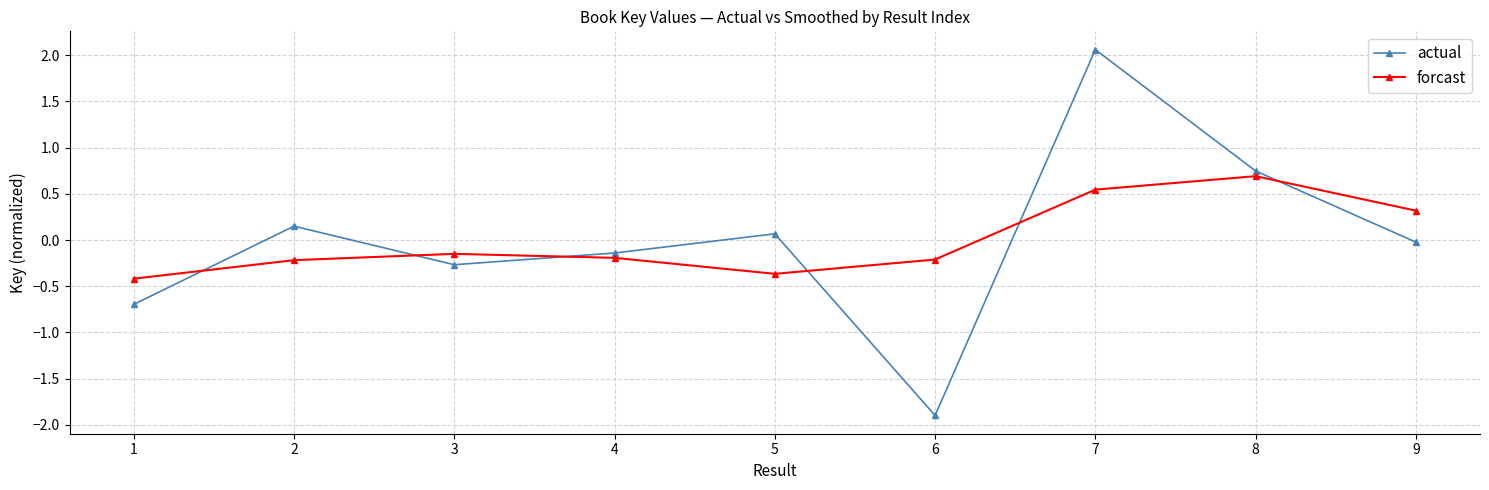

What is the spread (max minus min) of values at 7?

1.5